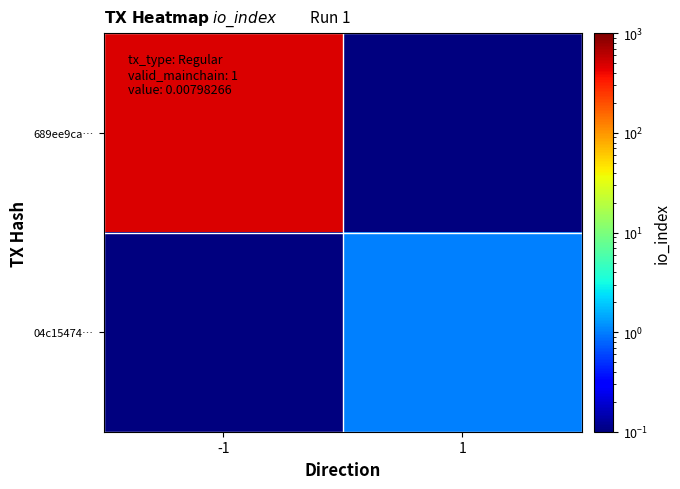

How many series are shown in this chart?

2